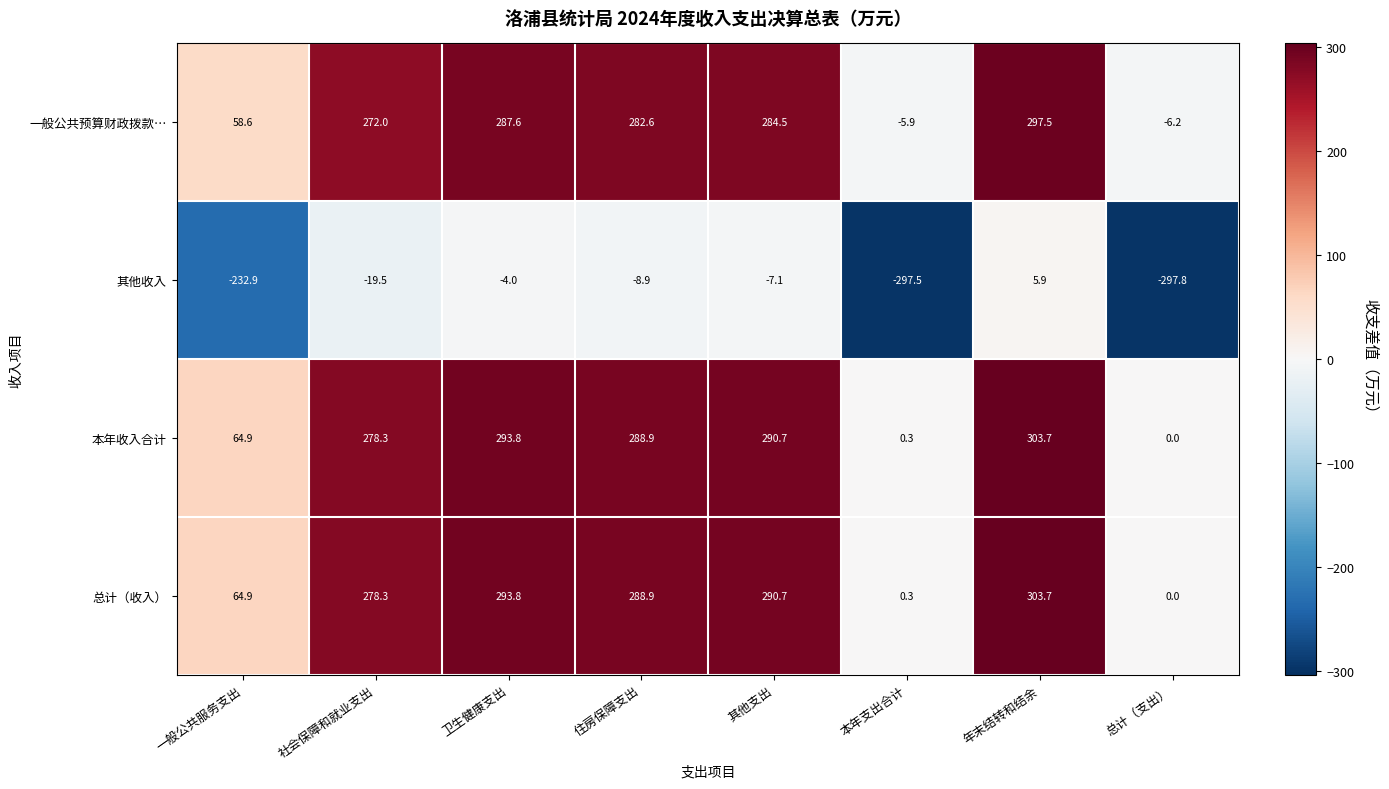

What is the difference between the maximum and second lowest values in the 其他收入 series?

303.4